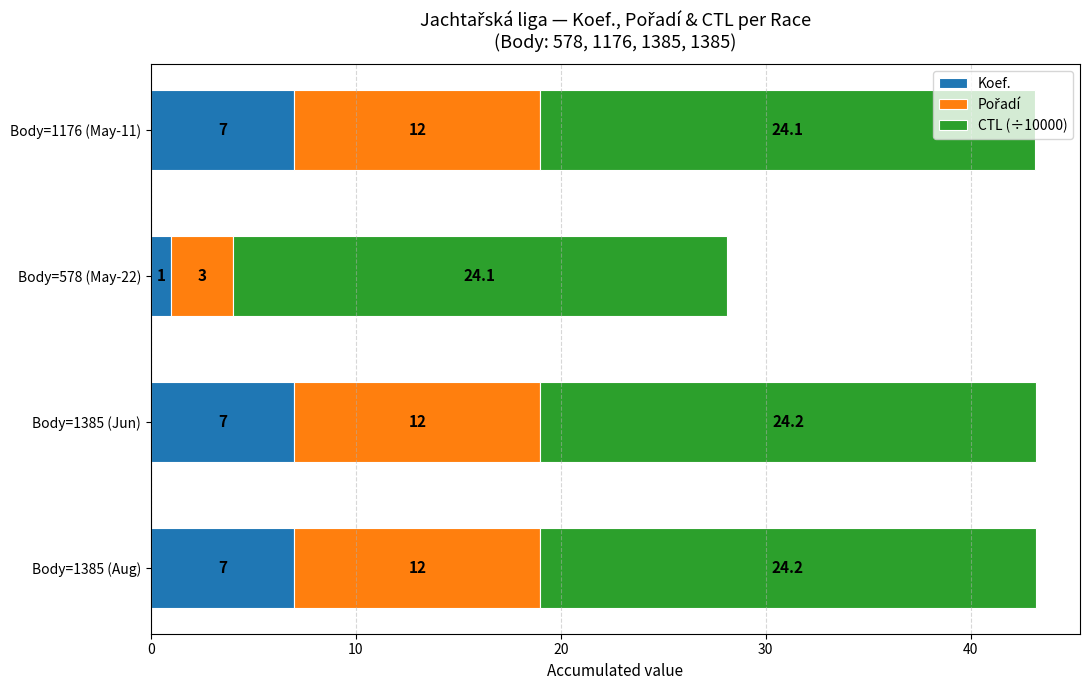

What is the approximate value of Koef. at Body=1385 (Jun)?

7.0